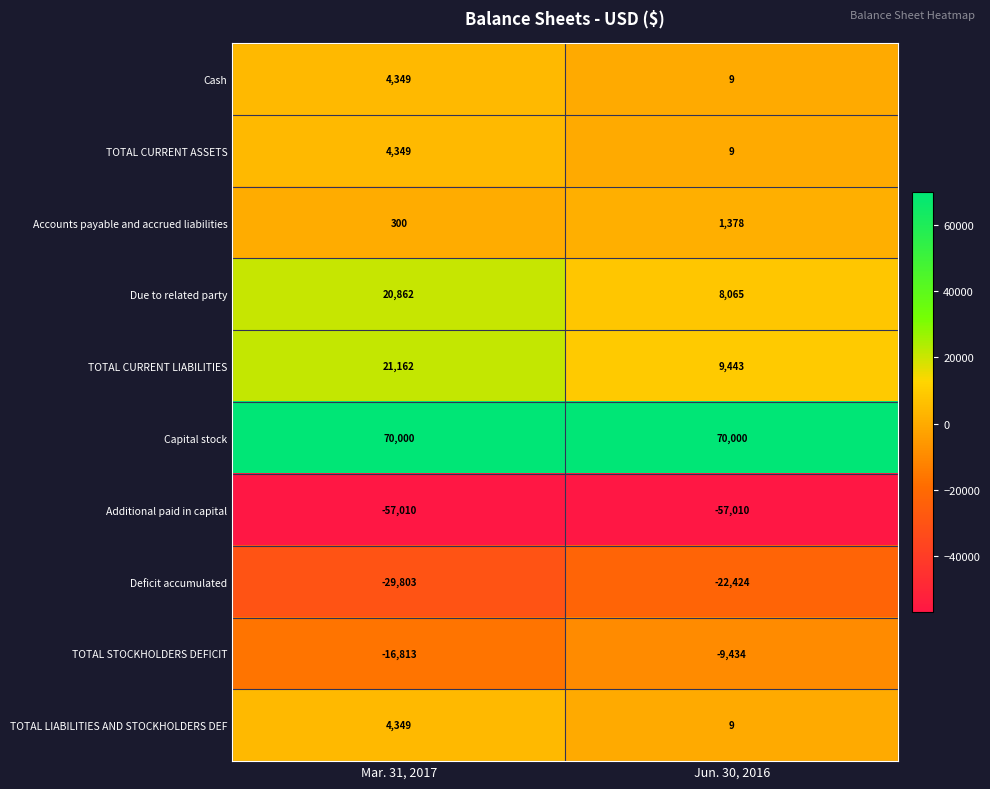

Which series has the largest range (max minus min)?

Due to related party